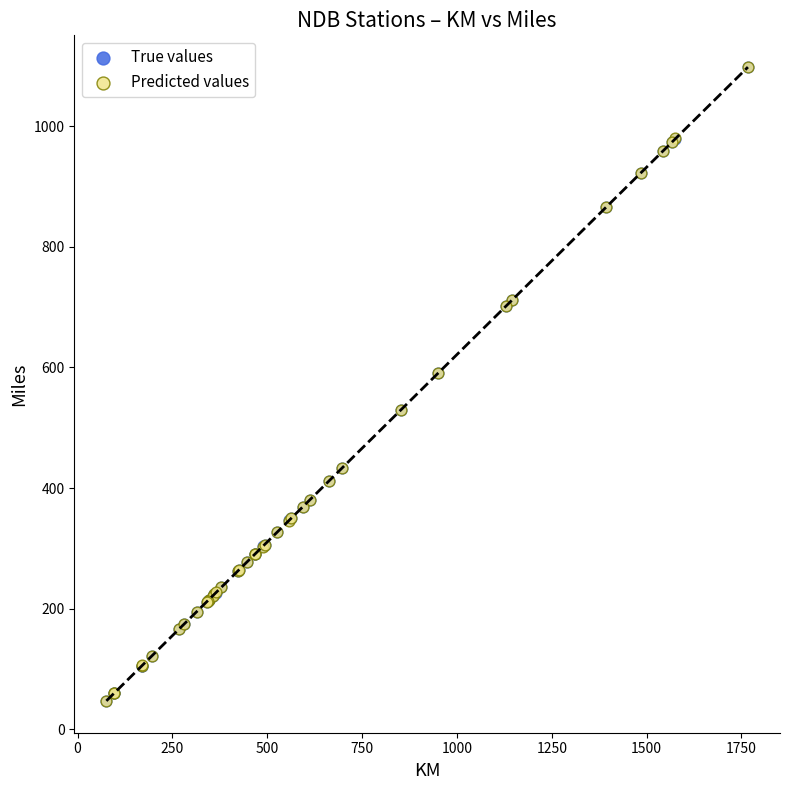

What are all the series names shown in the legend?

True values, Predicted values